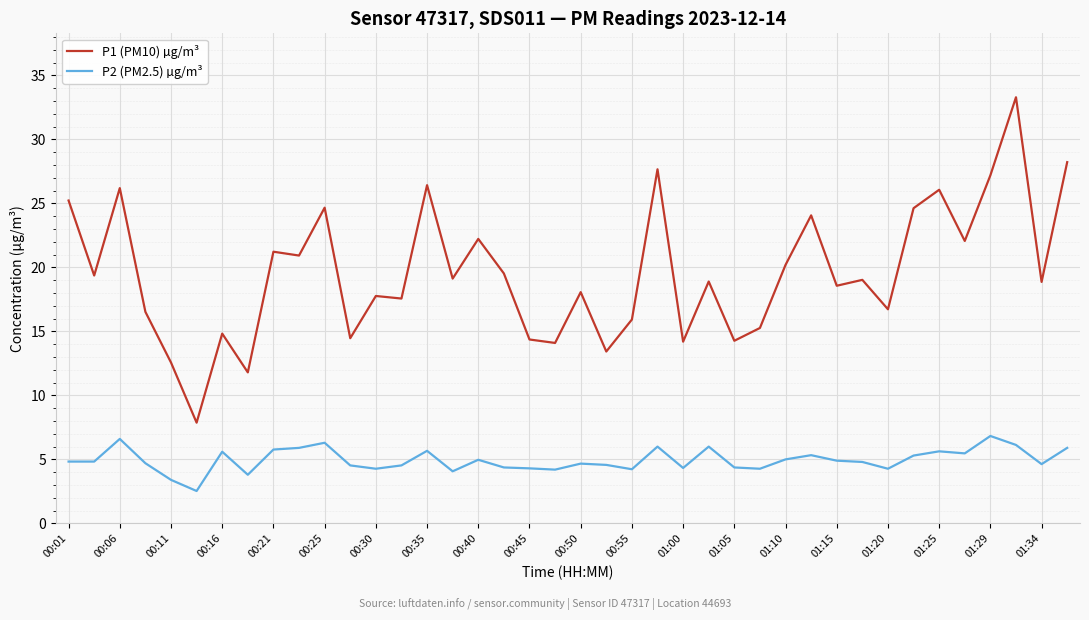

Which series has the largest total across all categories?

P1 (PM10) µg/m³